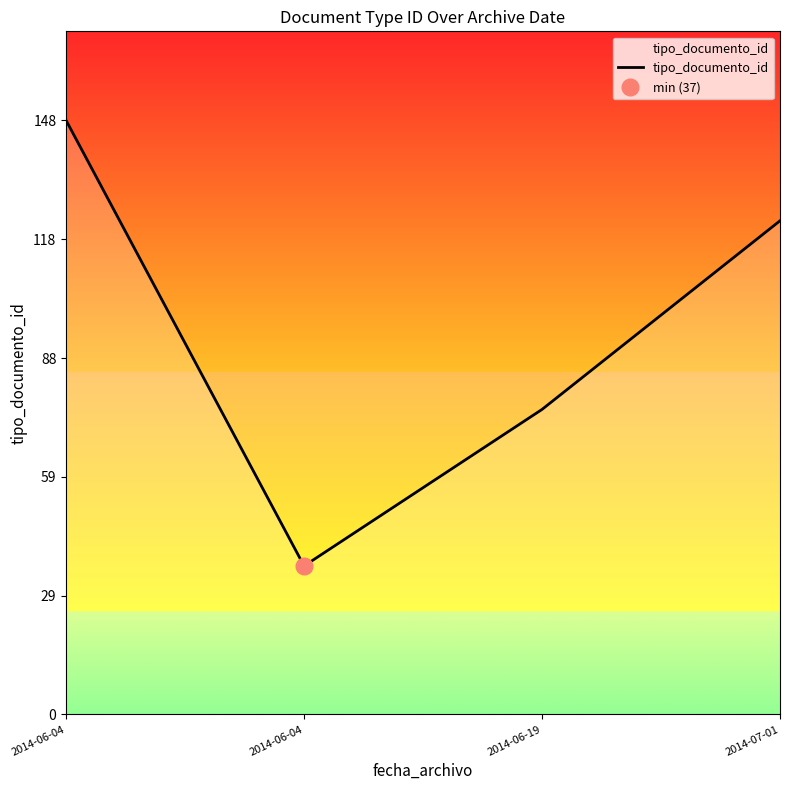

Is it true that the value at 2014-06-04 is 148?

True